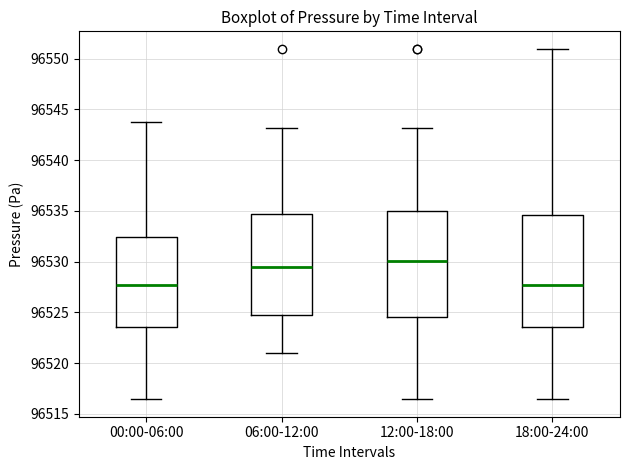

Which box is the tallest, from its lower edge to its upper edge?

18:00-24:00